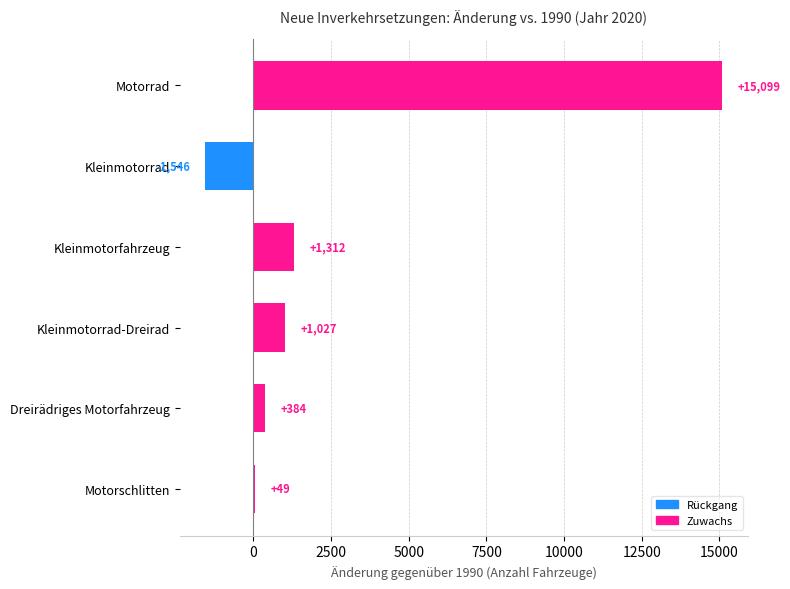

How many categories are shown in the chart?

6